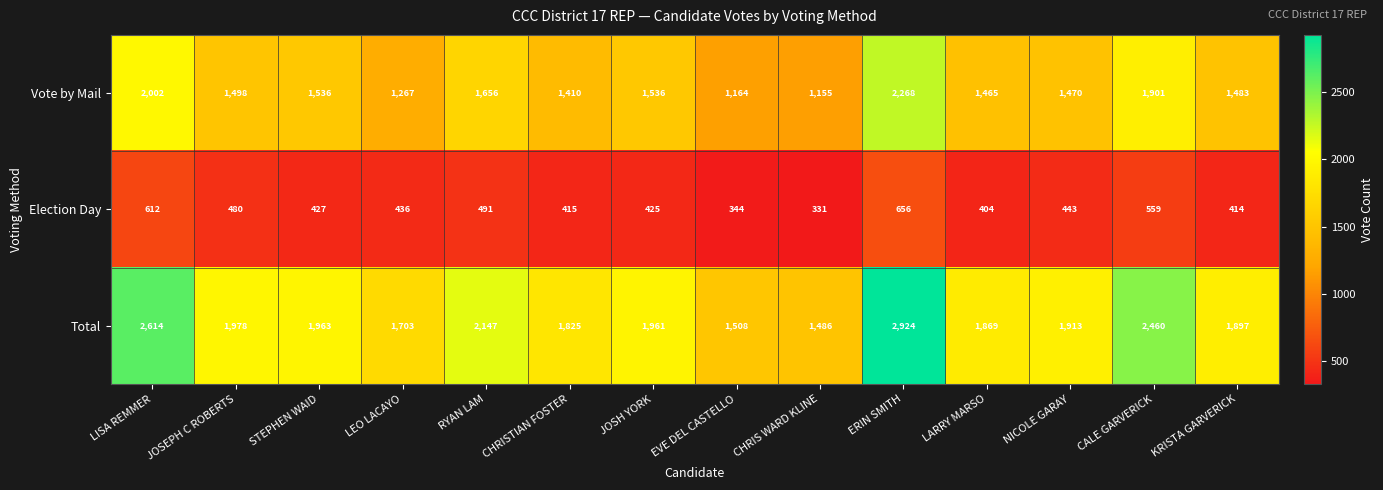

What is the difference between the Election Day values at LISA REMMER and LARRY MARSO?

208